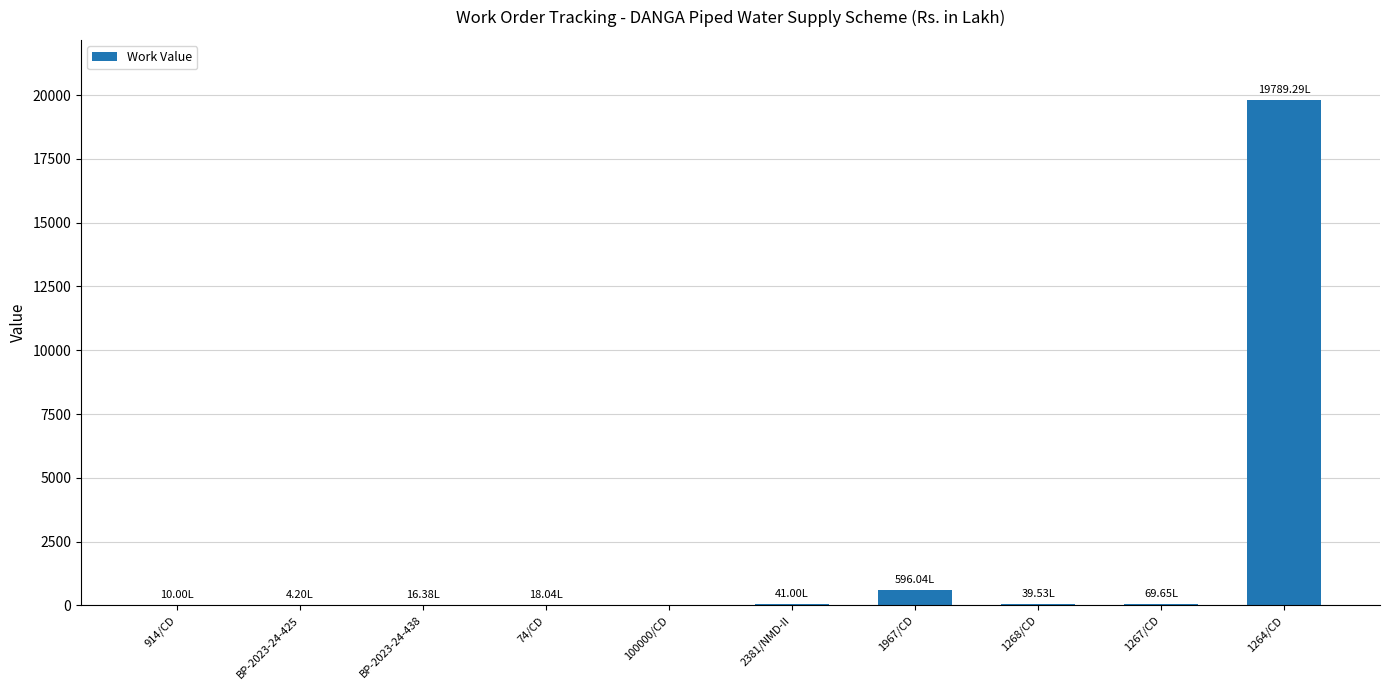

Are the bars horizontal?

No